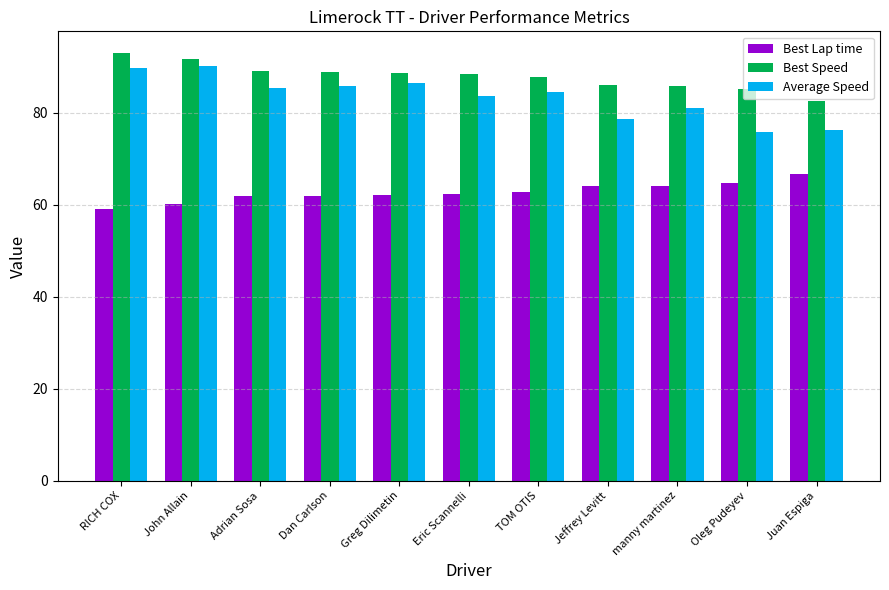

What is the label of the 6th bar from the left?

Eric Scannelli